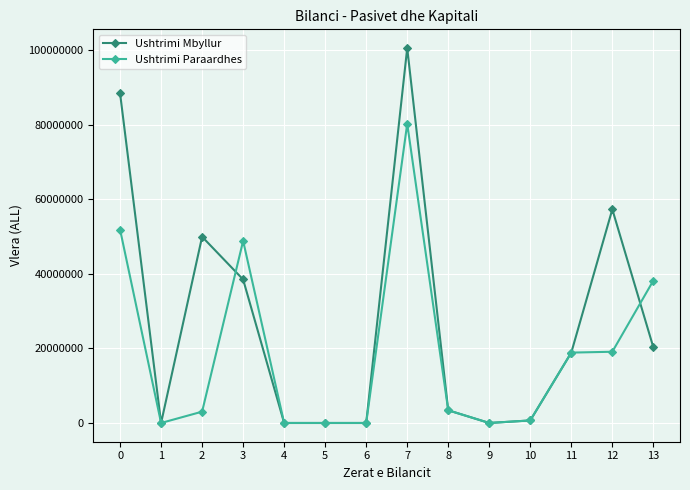

At how many categories does at least one series exceed 77801371?

2